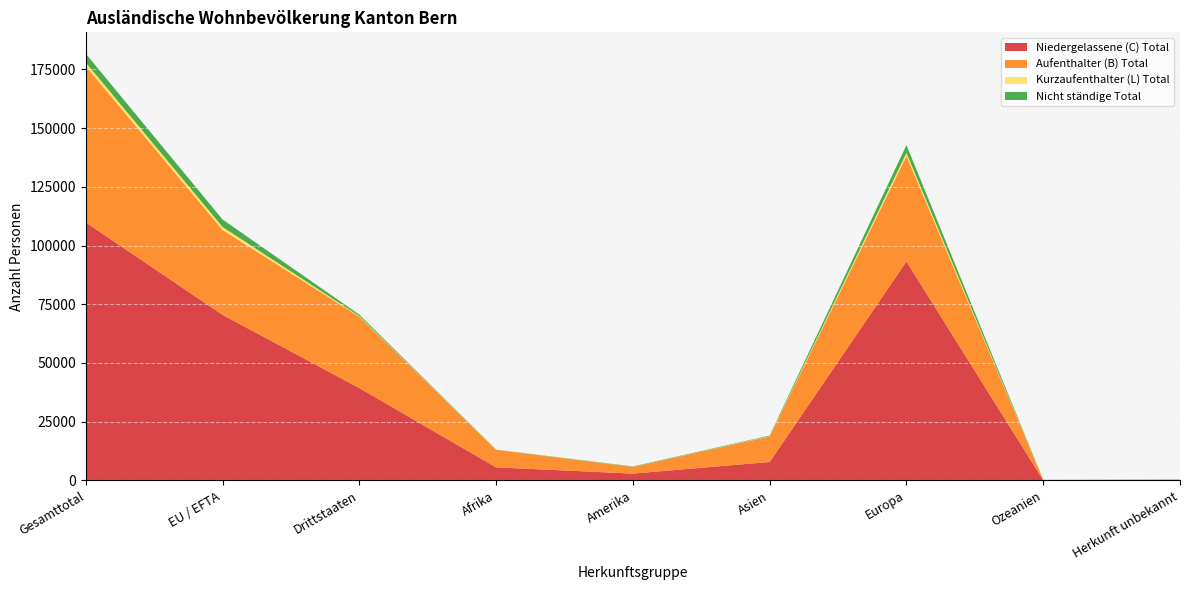

At which category is the sum across all series the highest?

Gesamttotal